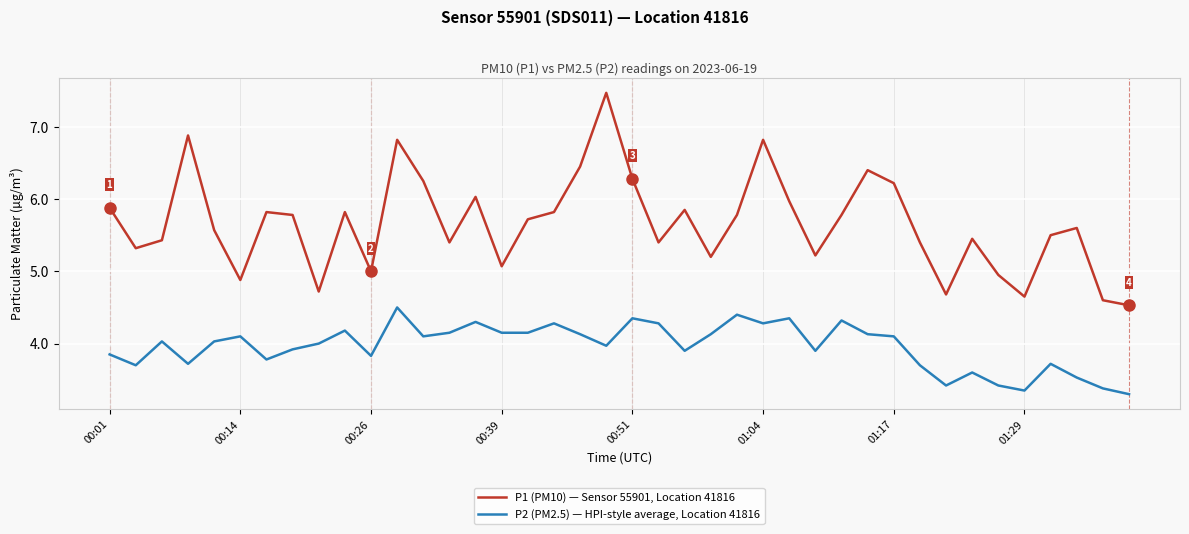

Which series has the largest total across all categories?

P1 (PM10) — Sensor 55901, Location 41816